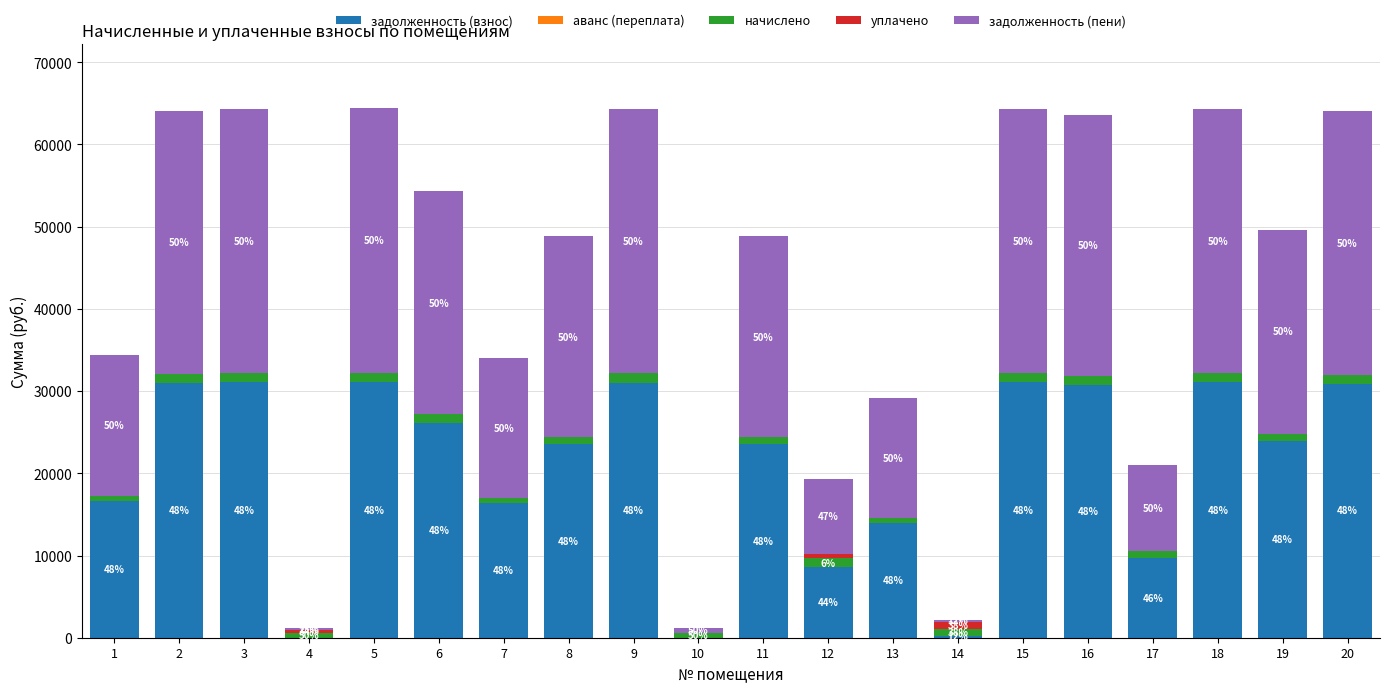

What is the sum of all задолженность (взнос) values?

410493.9